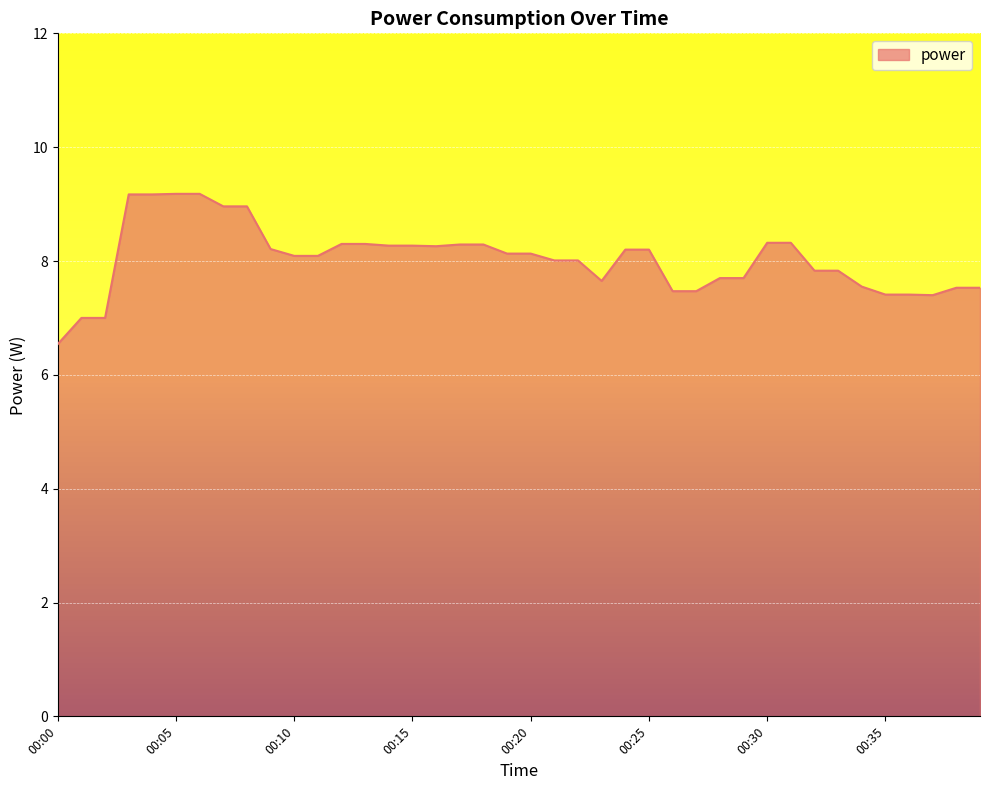

What is the smallest value displayed?

6.5